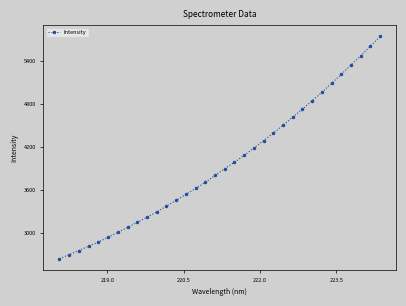

What is the average value?

3968.1